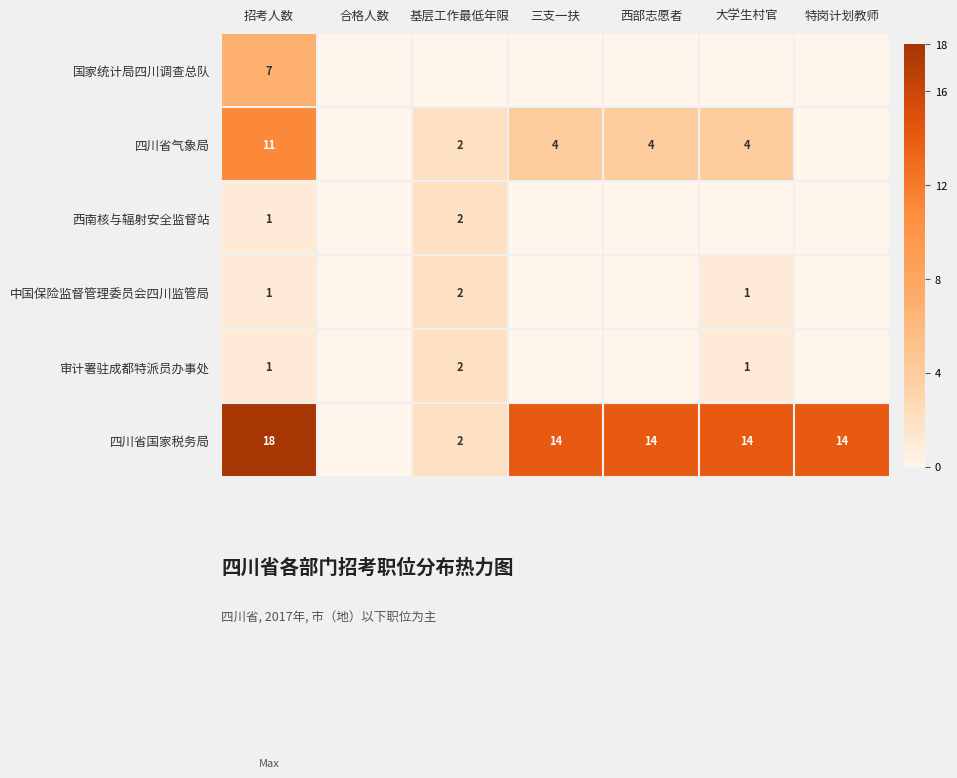

At which label does 四川省国家税务局 first exceed 14?

招考人数